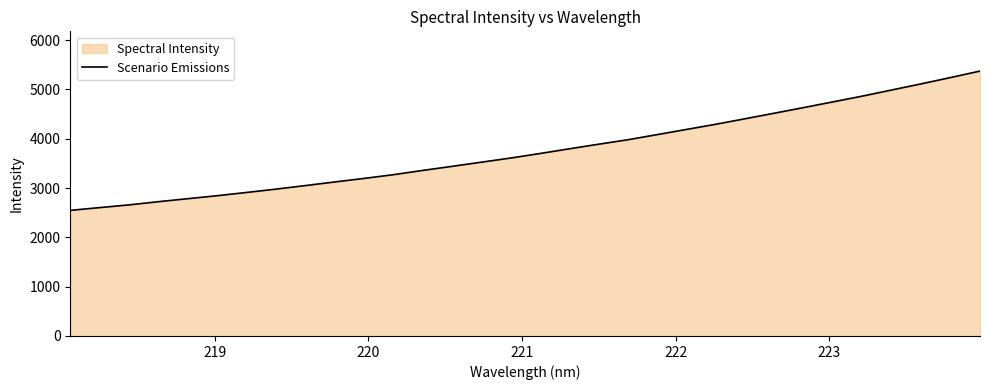

What is the difference between the maximum and minimum values?

2824.6